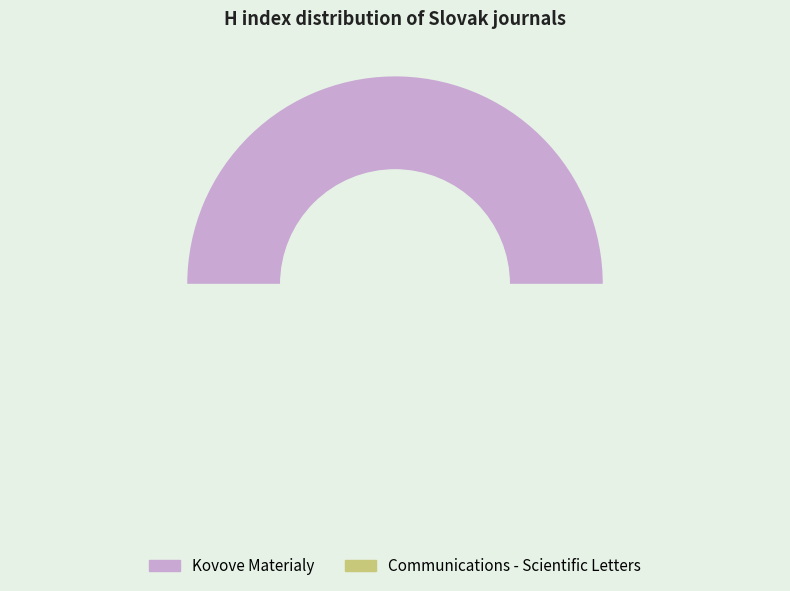

Is Kovove Materialy the majority of the pie?

Yes